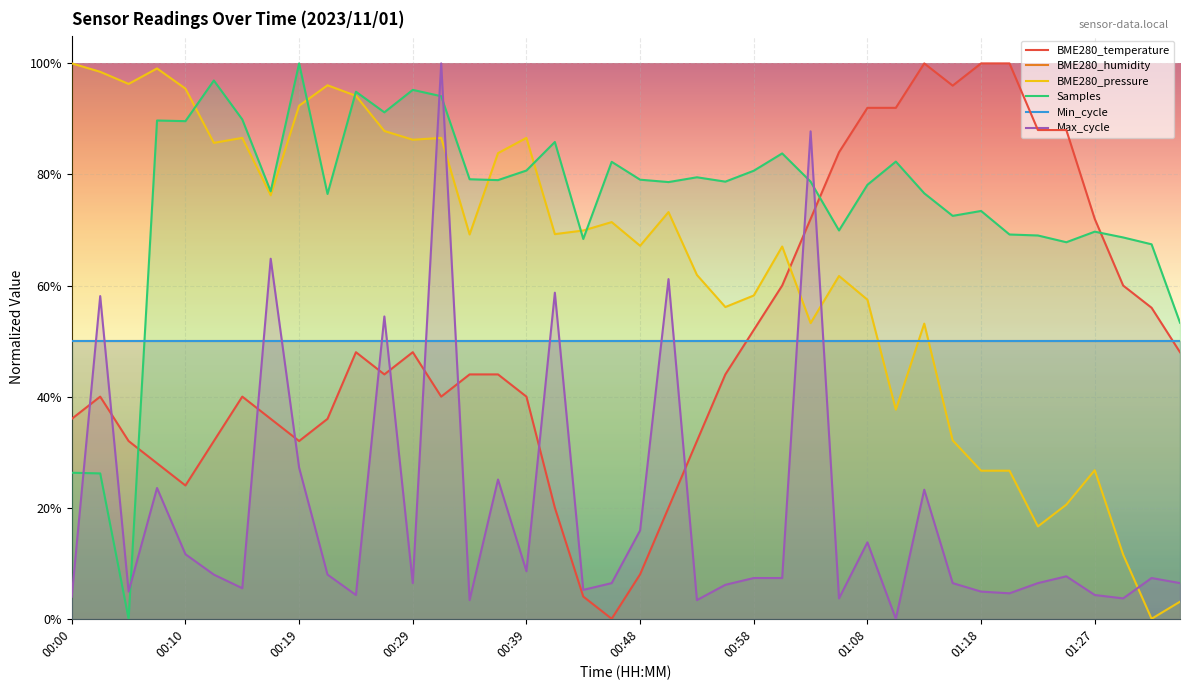

Which label corresponds to the largest value in the chart?

01:13